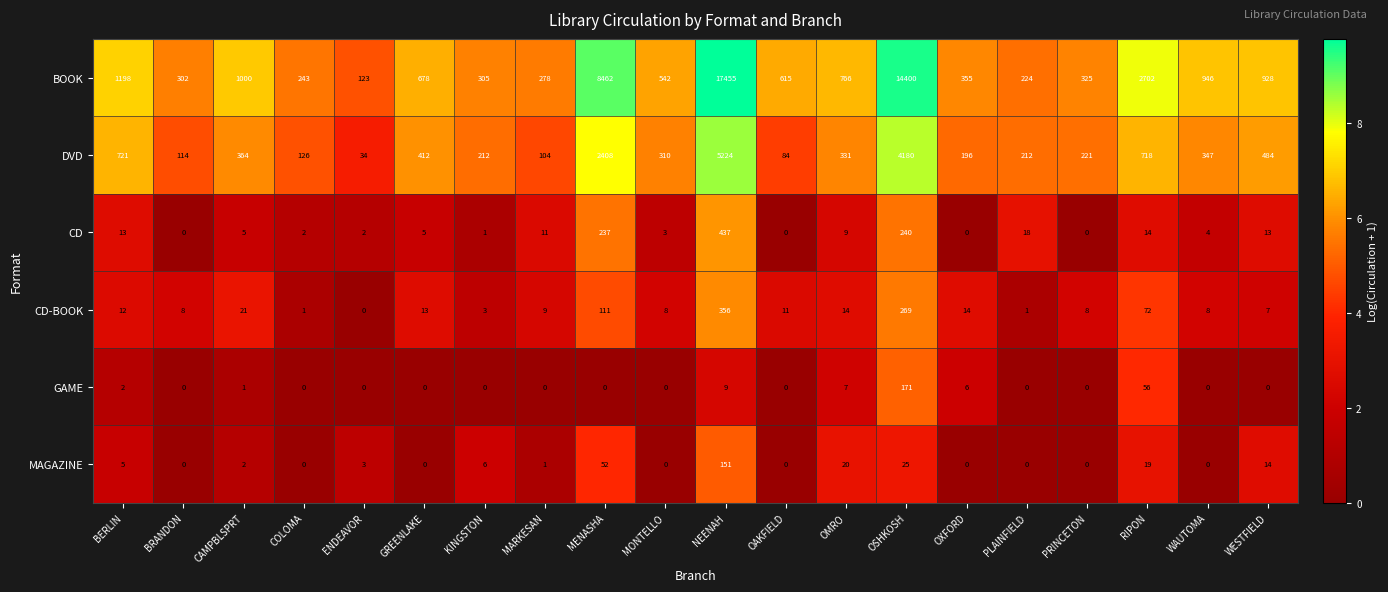

What is the total value across all series at PLAINFIELD?

455